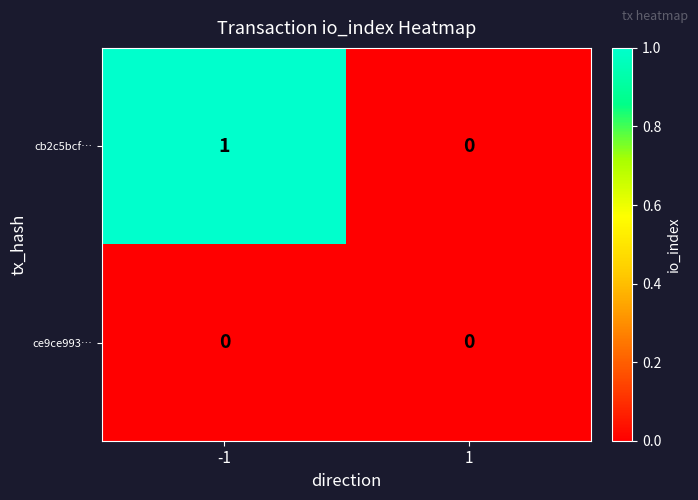

True or false: cb2c5bcf… has a value of 1 at 1.

False